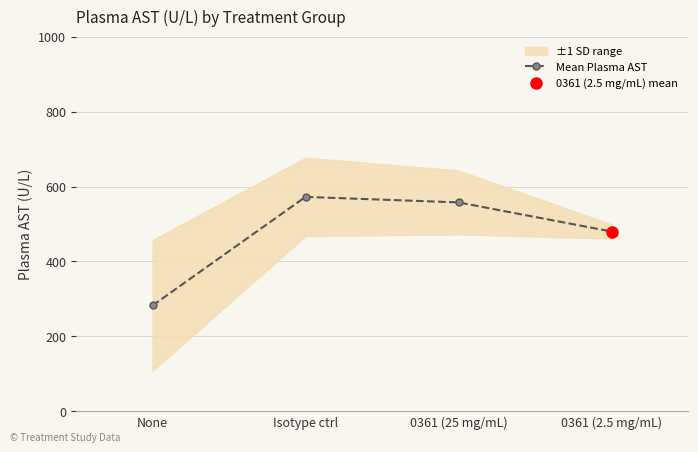

Reading right to left, extract all data points from this chart.

479.9	557.6	572.3	282.5